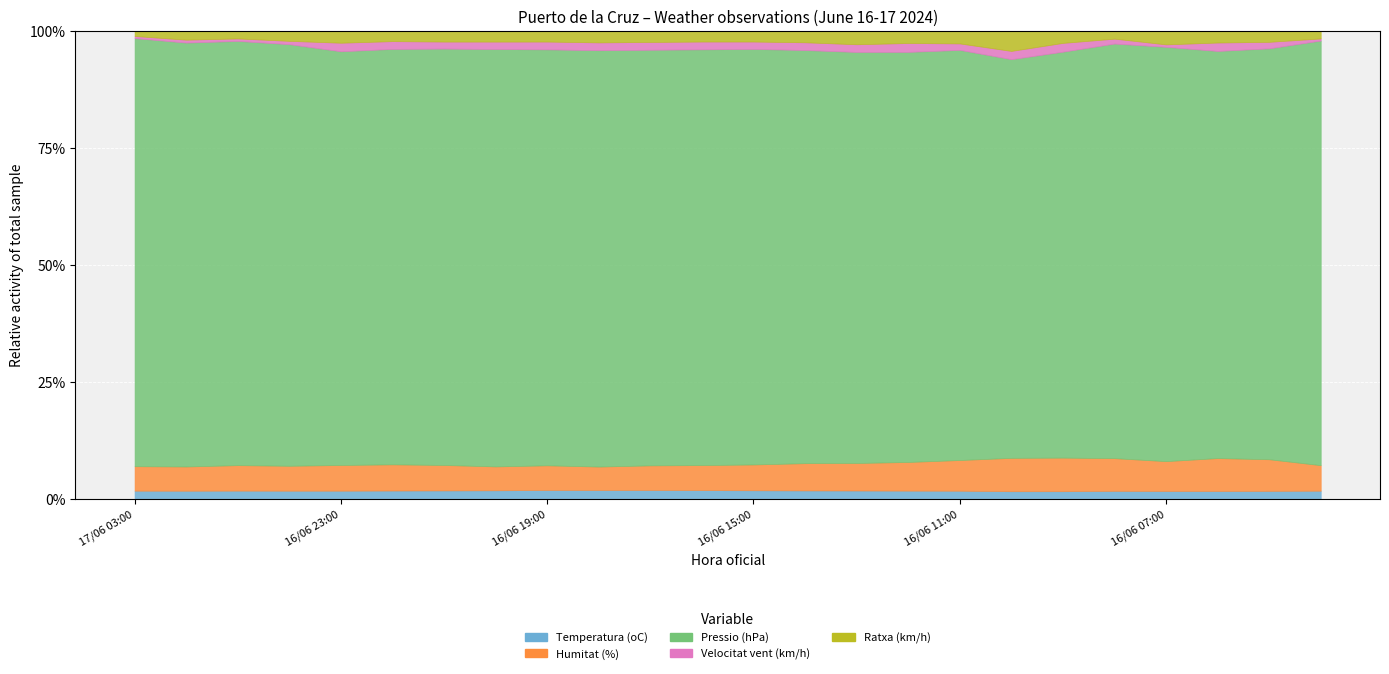

The value of Velocitat vent (km/h) at 16/06 09:00 is 38.2. True or false?

False